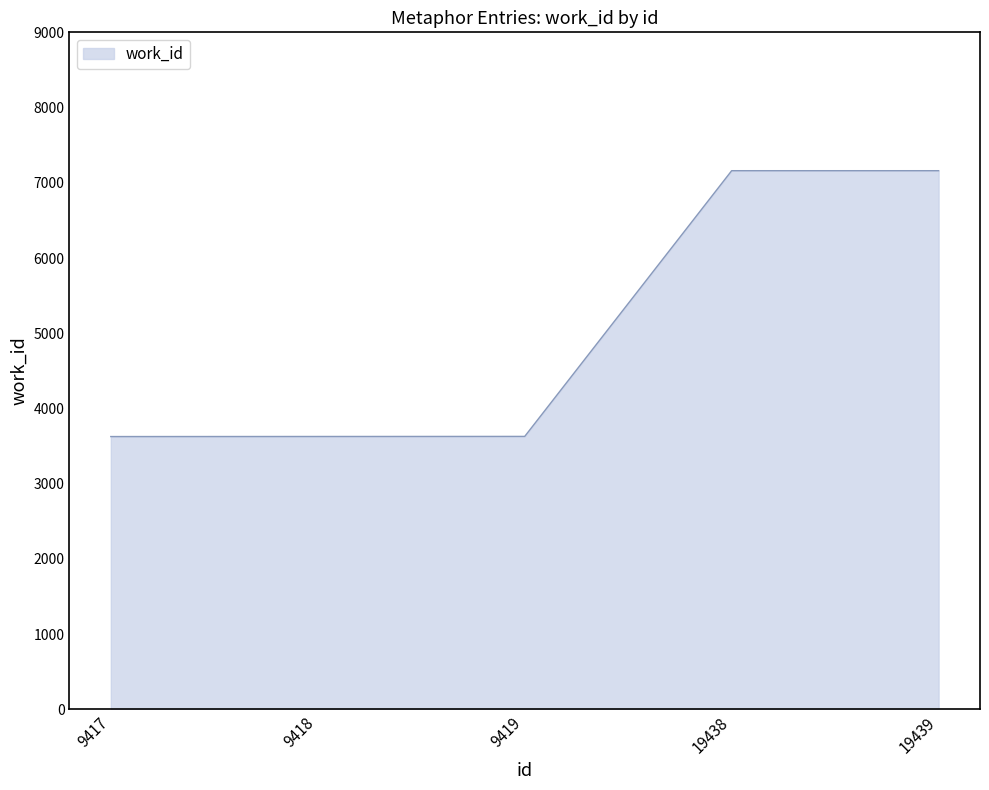

True or false: there are more than 2 points higher than both neighbors.

False